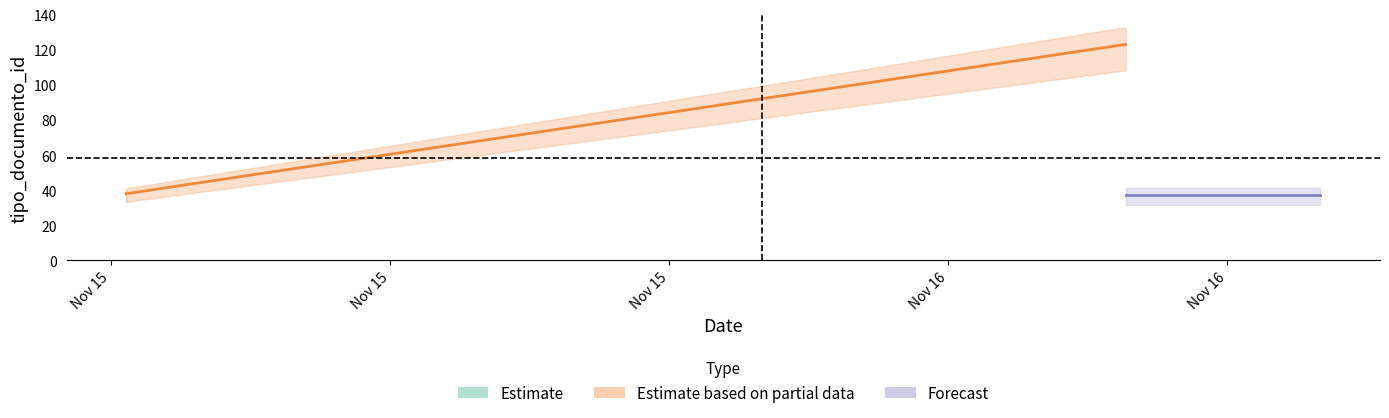

At which category is the sum across all series the highest?

Nov 15